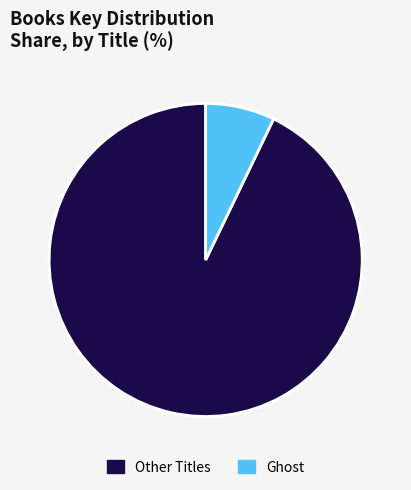

Rank the categories by value from highest to lowest.

Other Titles, Ghost